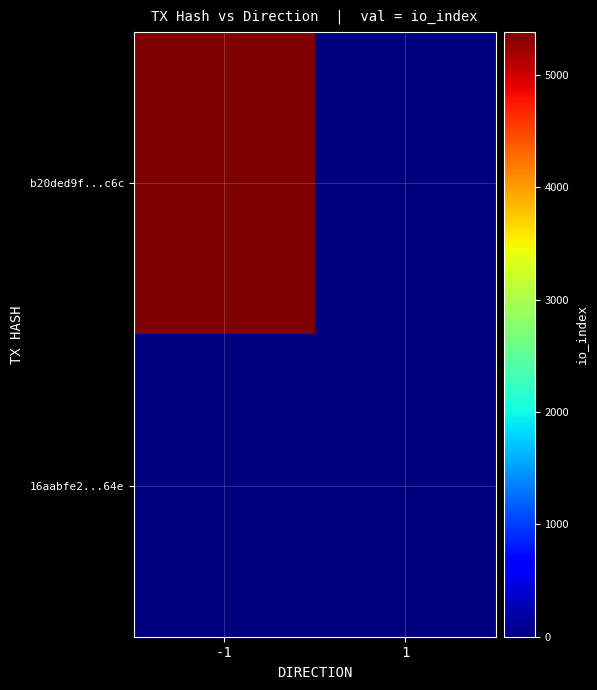

At 1, list the series in order from smallest to largest.

b20ded9f...c6c, 16aabfe2...64e